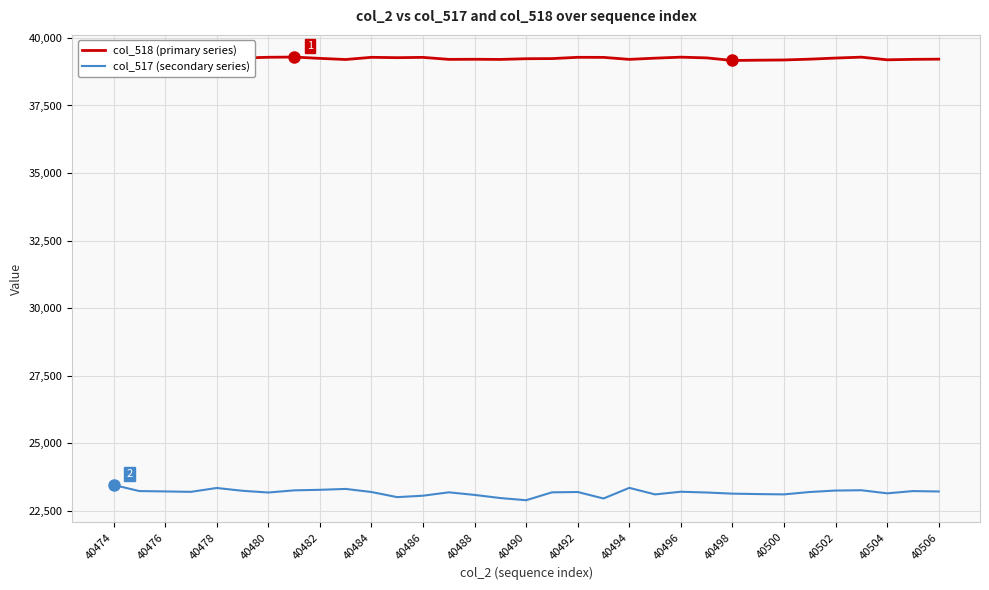

Which series has the largest total across all categories?

col_518 (primary series)